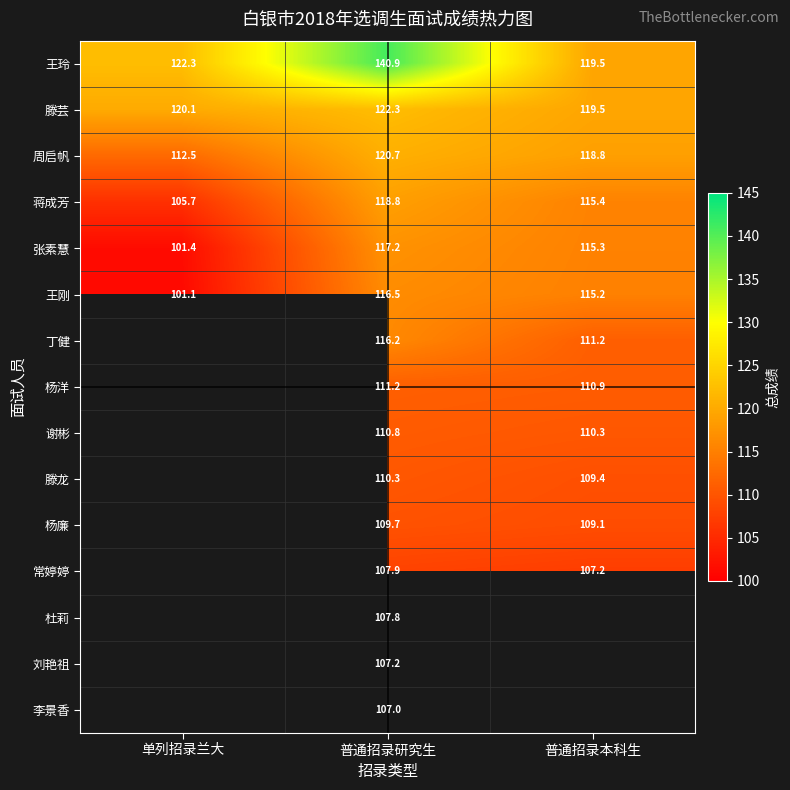

At which category does the chart reach its peak across all series?

普通招录研究生